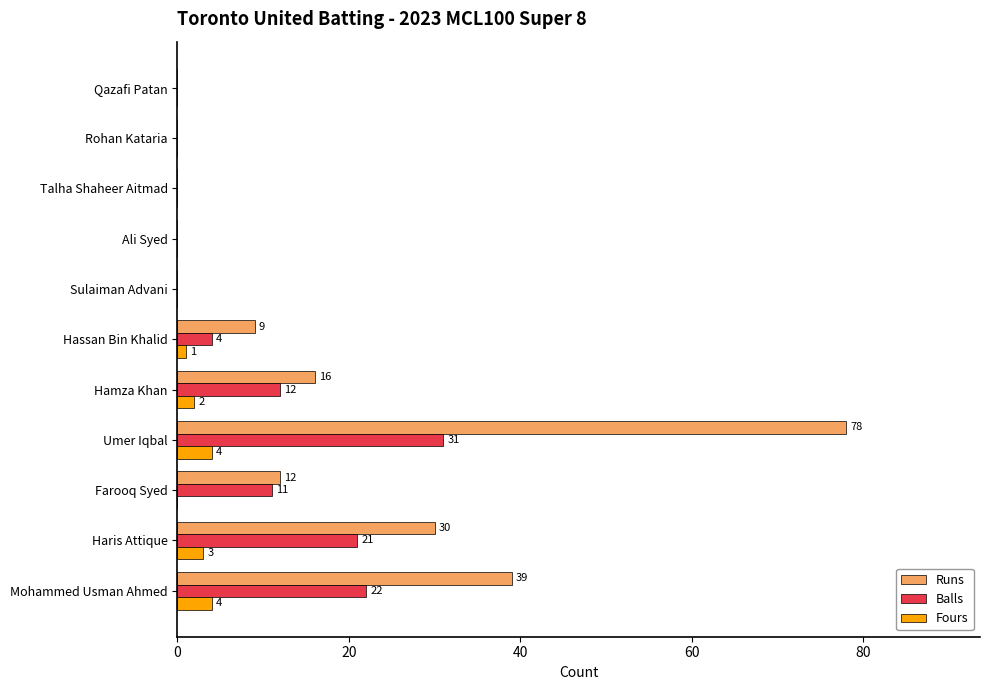

Which category has the highest value in the Runs series?

Umer Iqbal